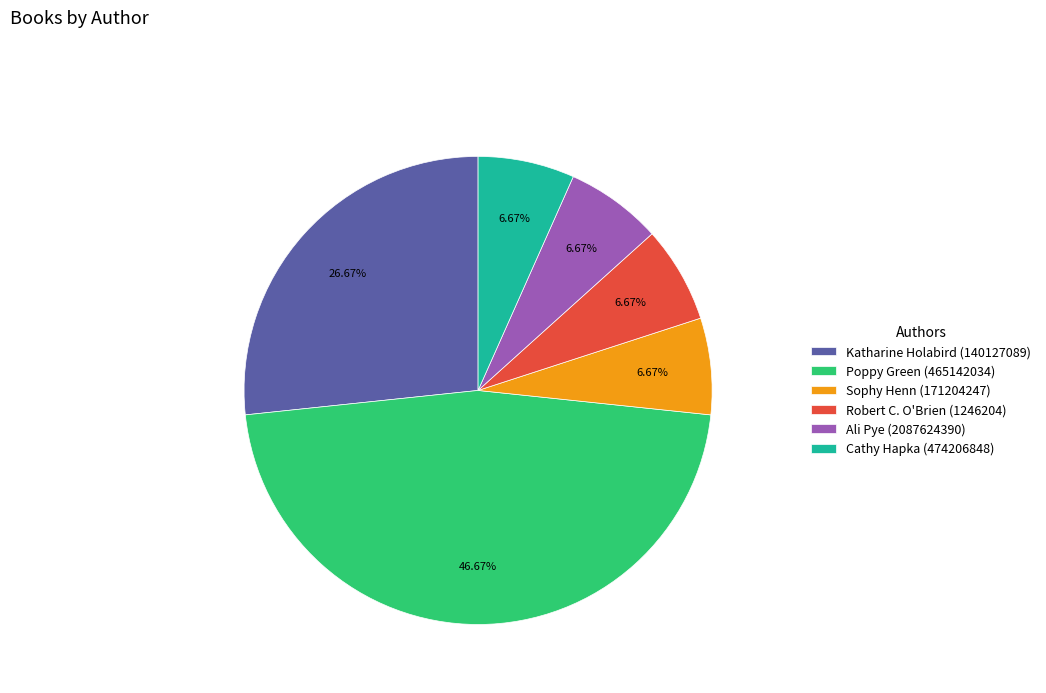

Is Robert C. O'Brien (1246204) the majority of the pie?

No